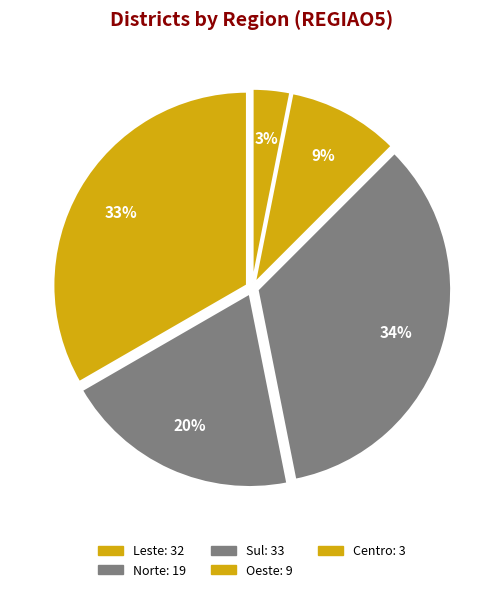

Is there any slice that represents more than half of the pie?

No